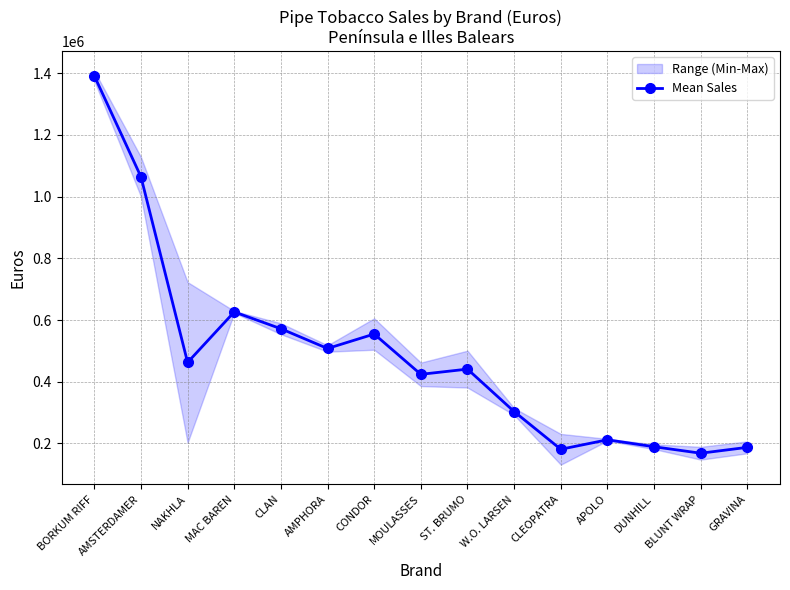

Does the chart display data point markers on the line(s)?

Yes